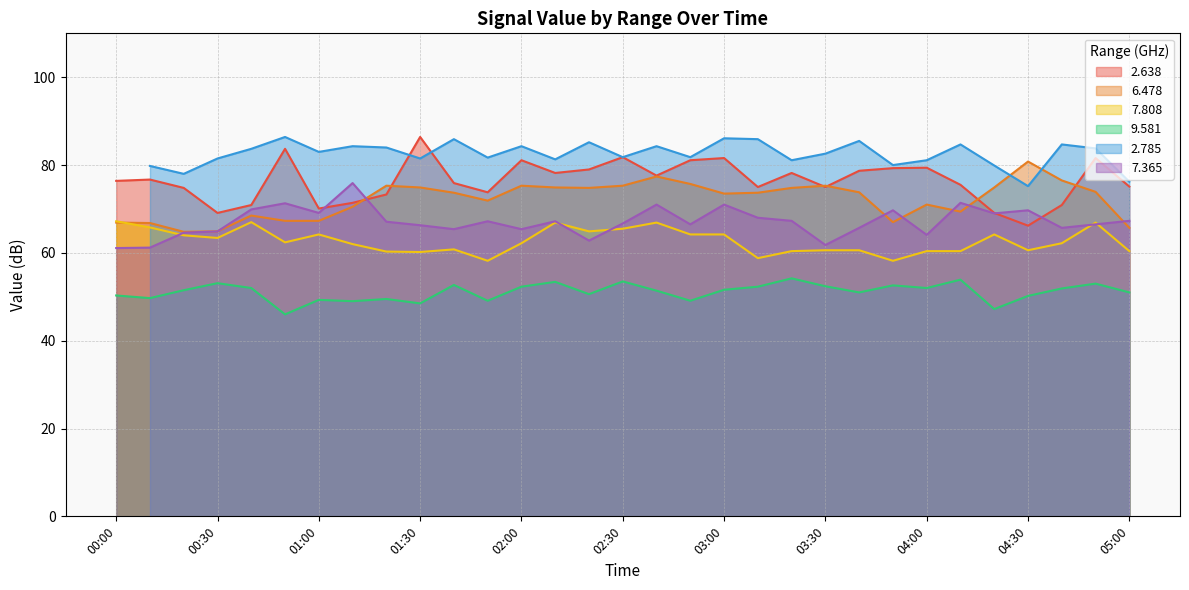

Is the value of 6.478 at 04:30 greater than the value of 2.638 at 00:00?

Yes